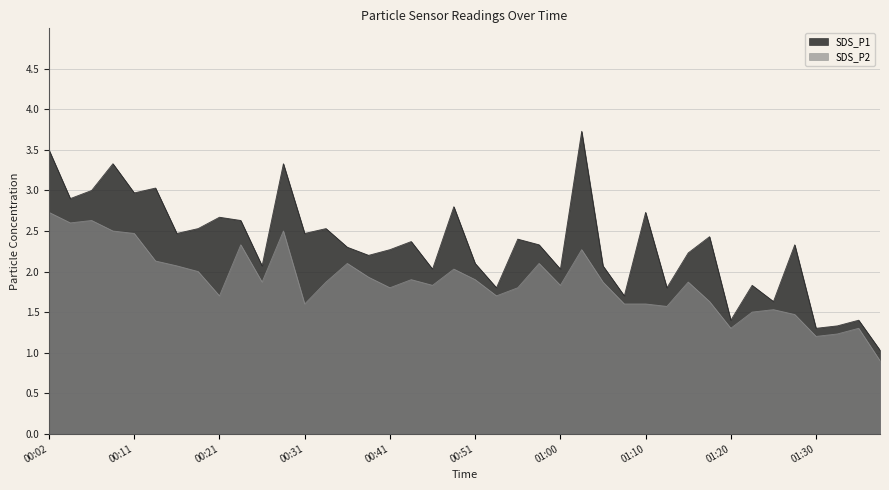

What is the label of the 33rd point from the right?

00:19